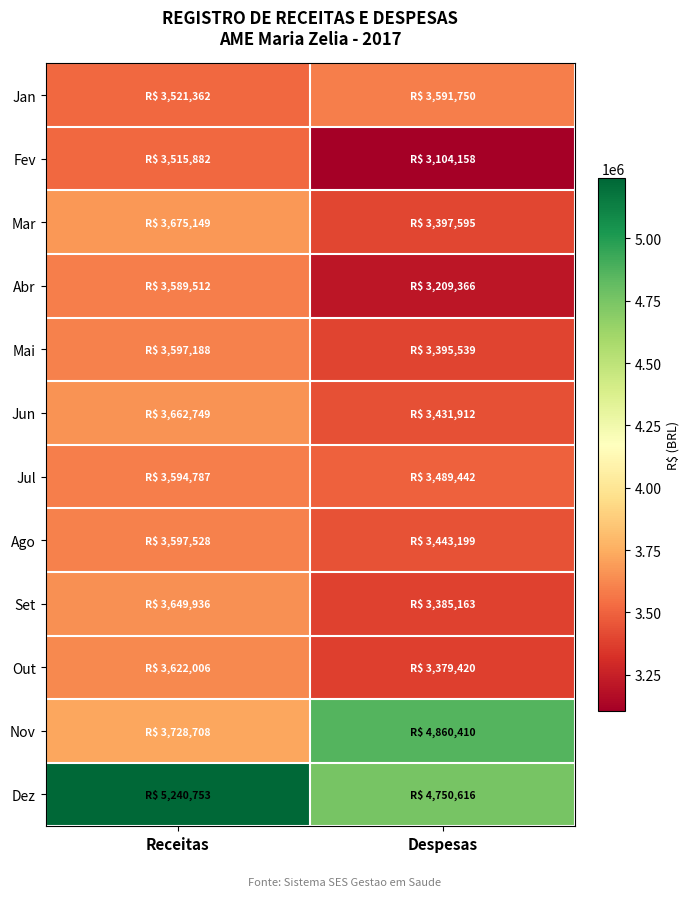

What is the total value across all series at Receitas?

44995558.6